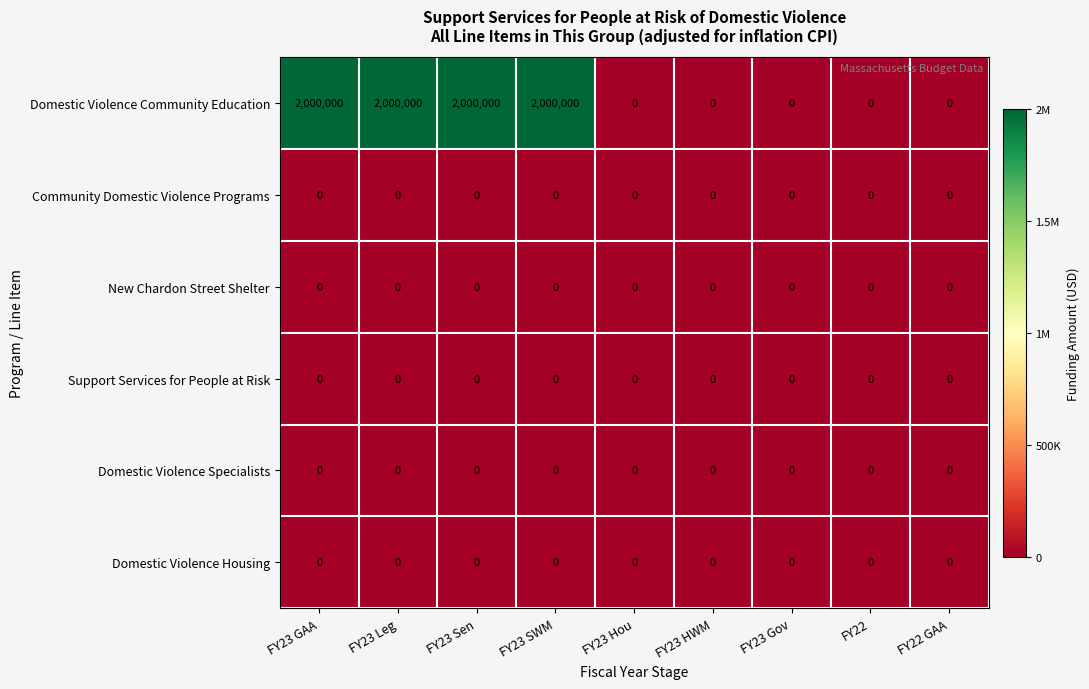

At how many categories does at least one series exceed 121253?

4